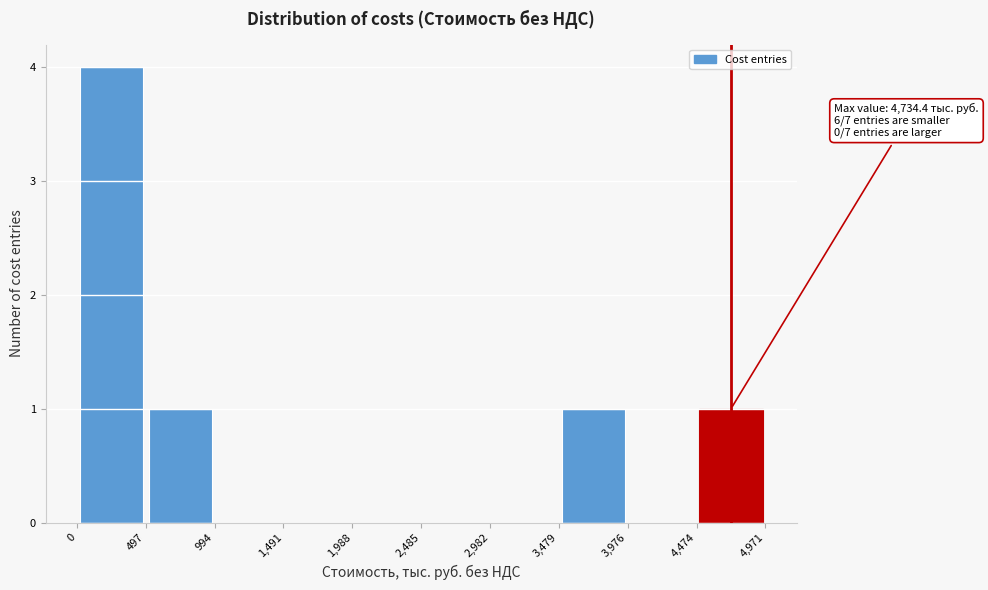

Over which range of the x-axis is the bar tallest?

0 to 497